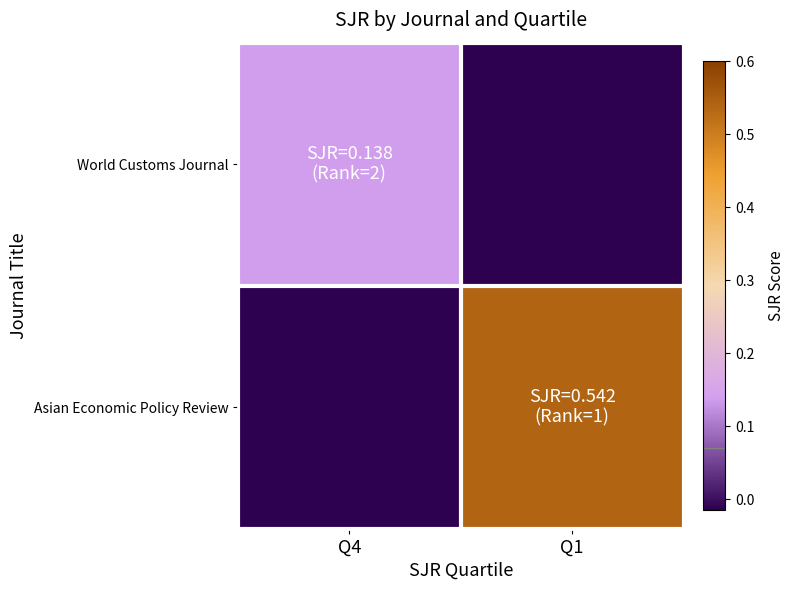

Reading left to right, transcribe all the data shown in this chart.

World Customs Journal: Q4=0.1	Q1=-0.0
Asian Economic Policy Review: Q4=-0.0	Q1=0.5